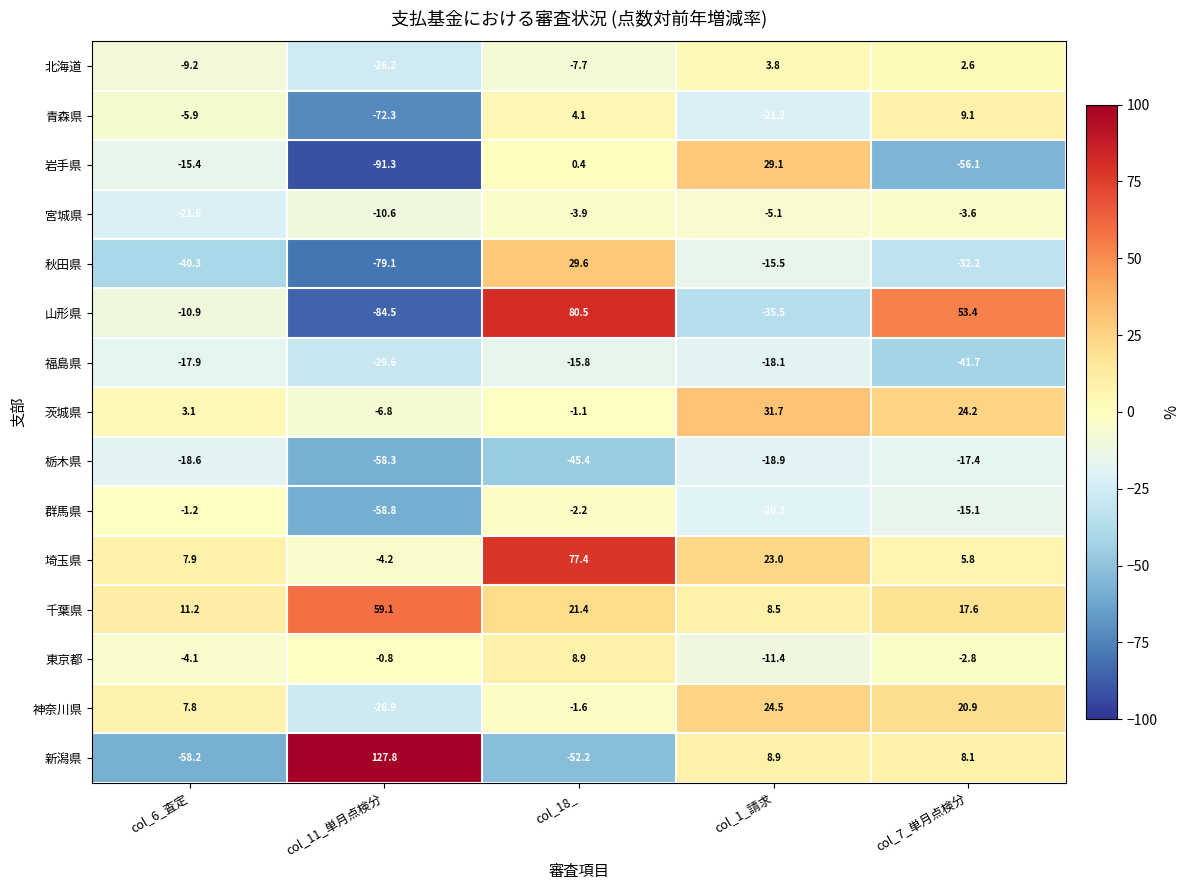

The value of 北海道 at col_6_査定 is -4.7. True or false?

False